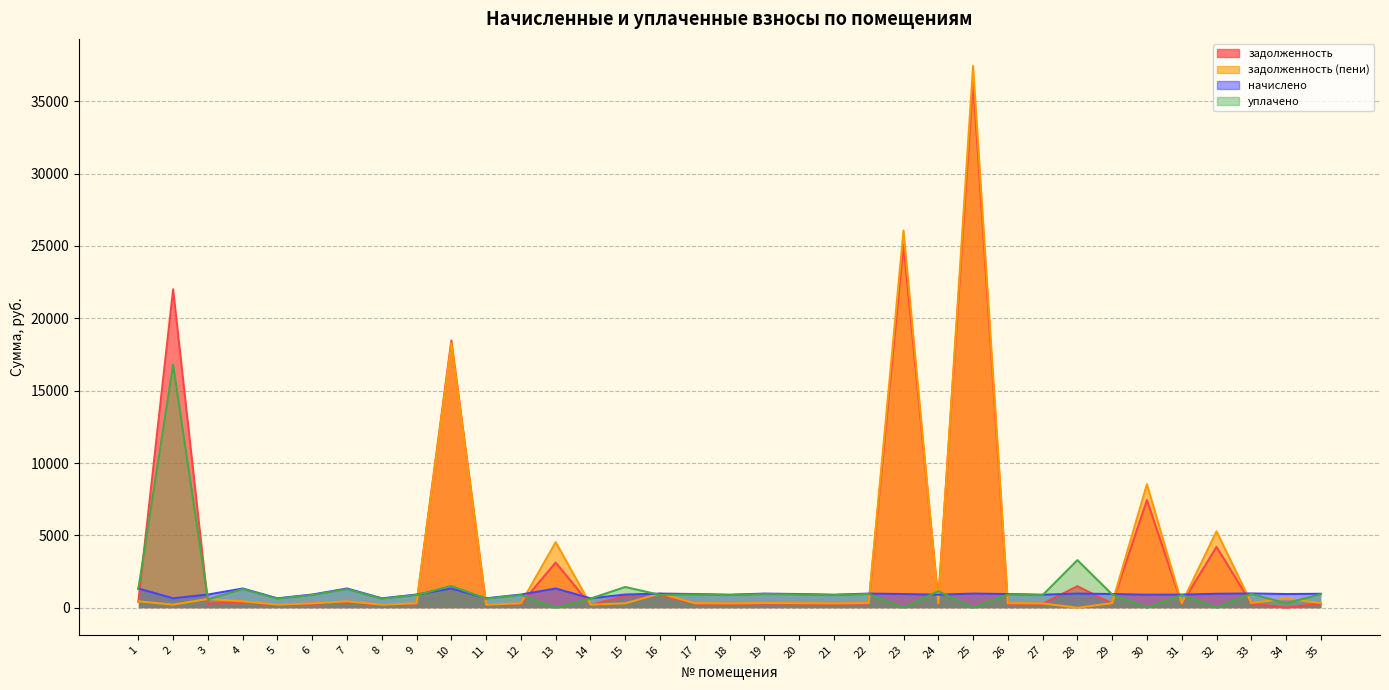

How many interior local peaks does the задолженность series have?

12